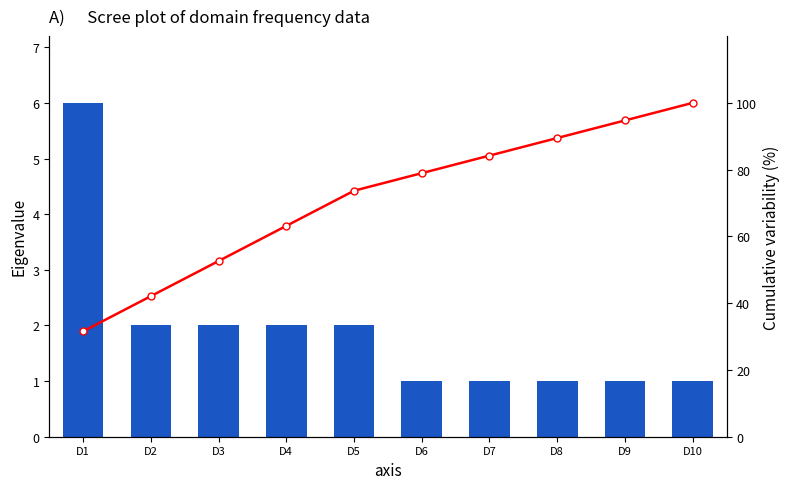

Between D6 and D8, which series saw the biggest shift?

Cumulative variability (%)